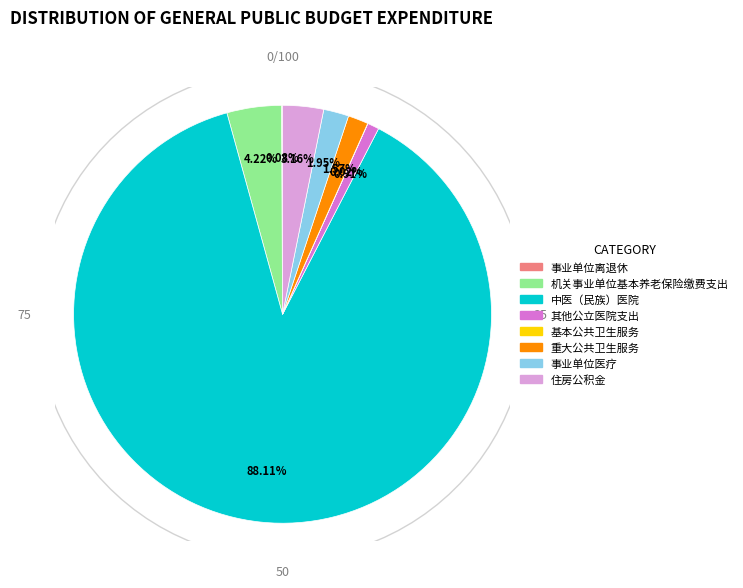

To the nearest percent, what portion does 中医（民族）医院 represent?

88%